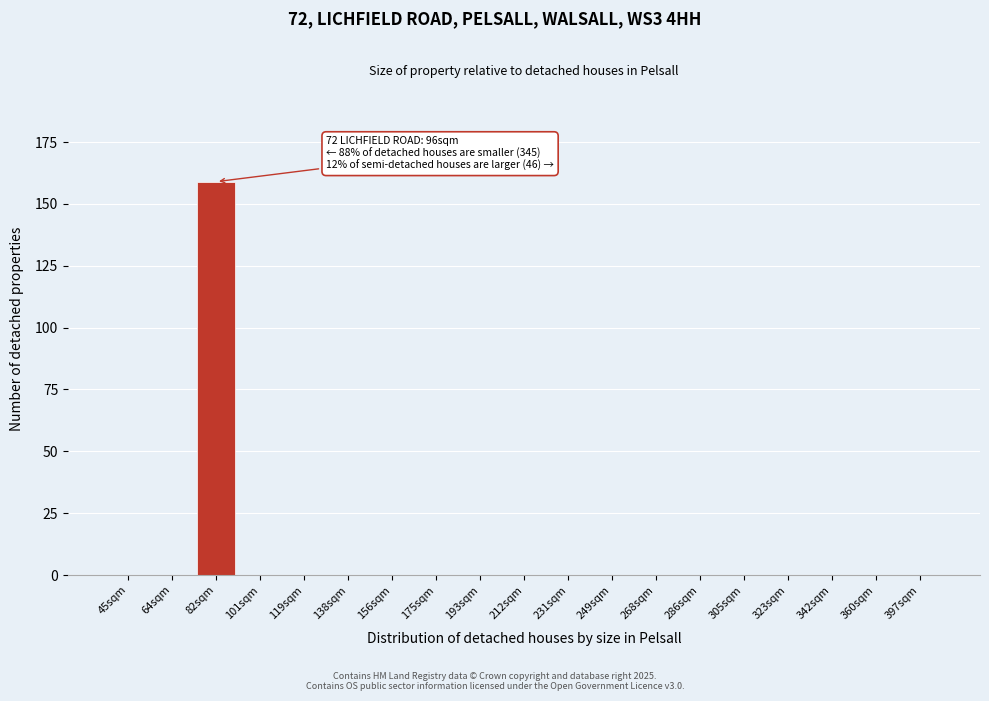

Reading left to right, transcribe all the data shown in this chart.

45sqm=0	64sqm=0	82sqm=159	101sqm=0	119sqm=0	138sqm=0	156sqm=0	175sqm=0	193sqm=0	212sqm=0	231sqm=0	249sqm=0	268sqm=0	286sqm=0	305sqm=0	323sqm=0	342sqm=0	360sqm=0	397sqm=0